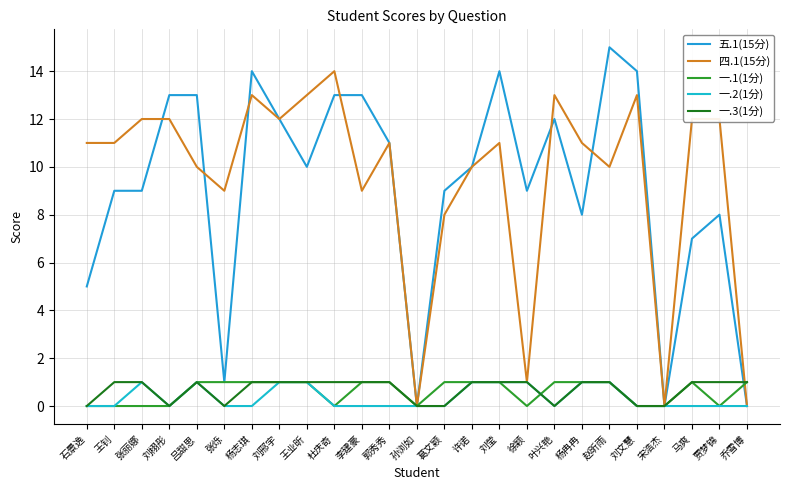

Does the chart have visible grid lines?

Yes